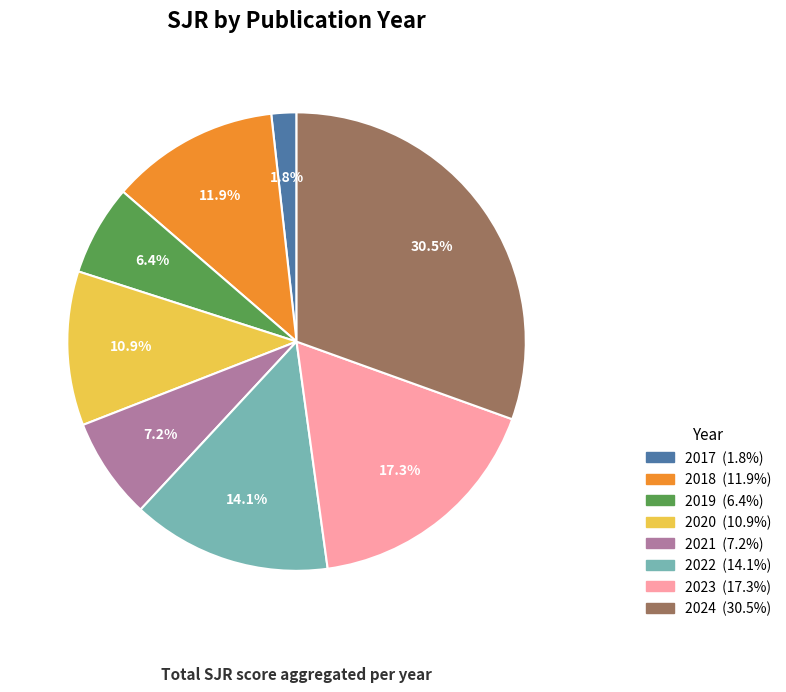

How many slices are in this pie chart?

8